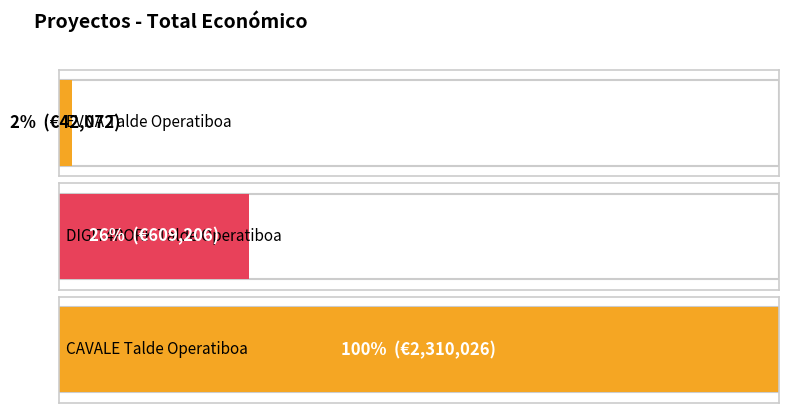

How many values are between 42072 and 2310026?

3